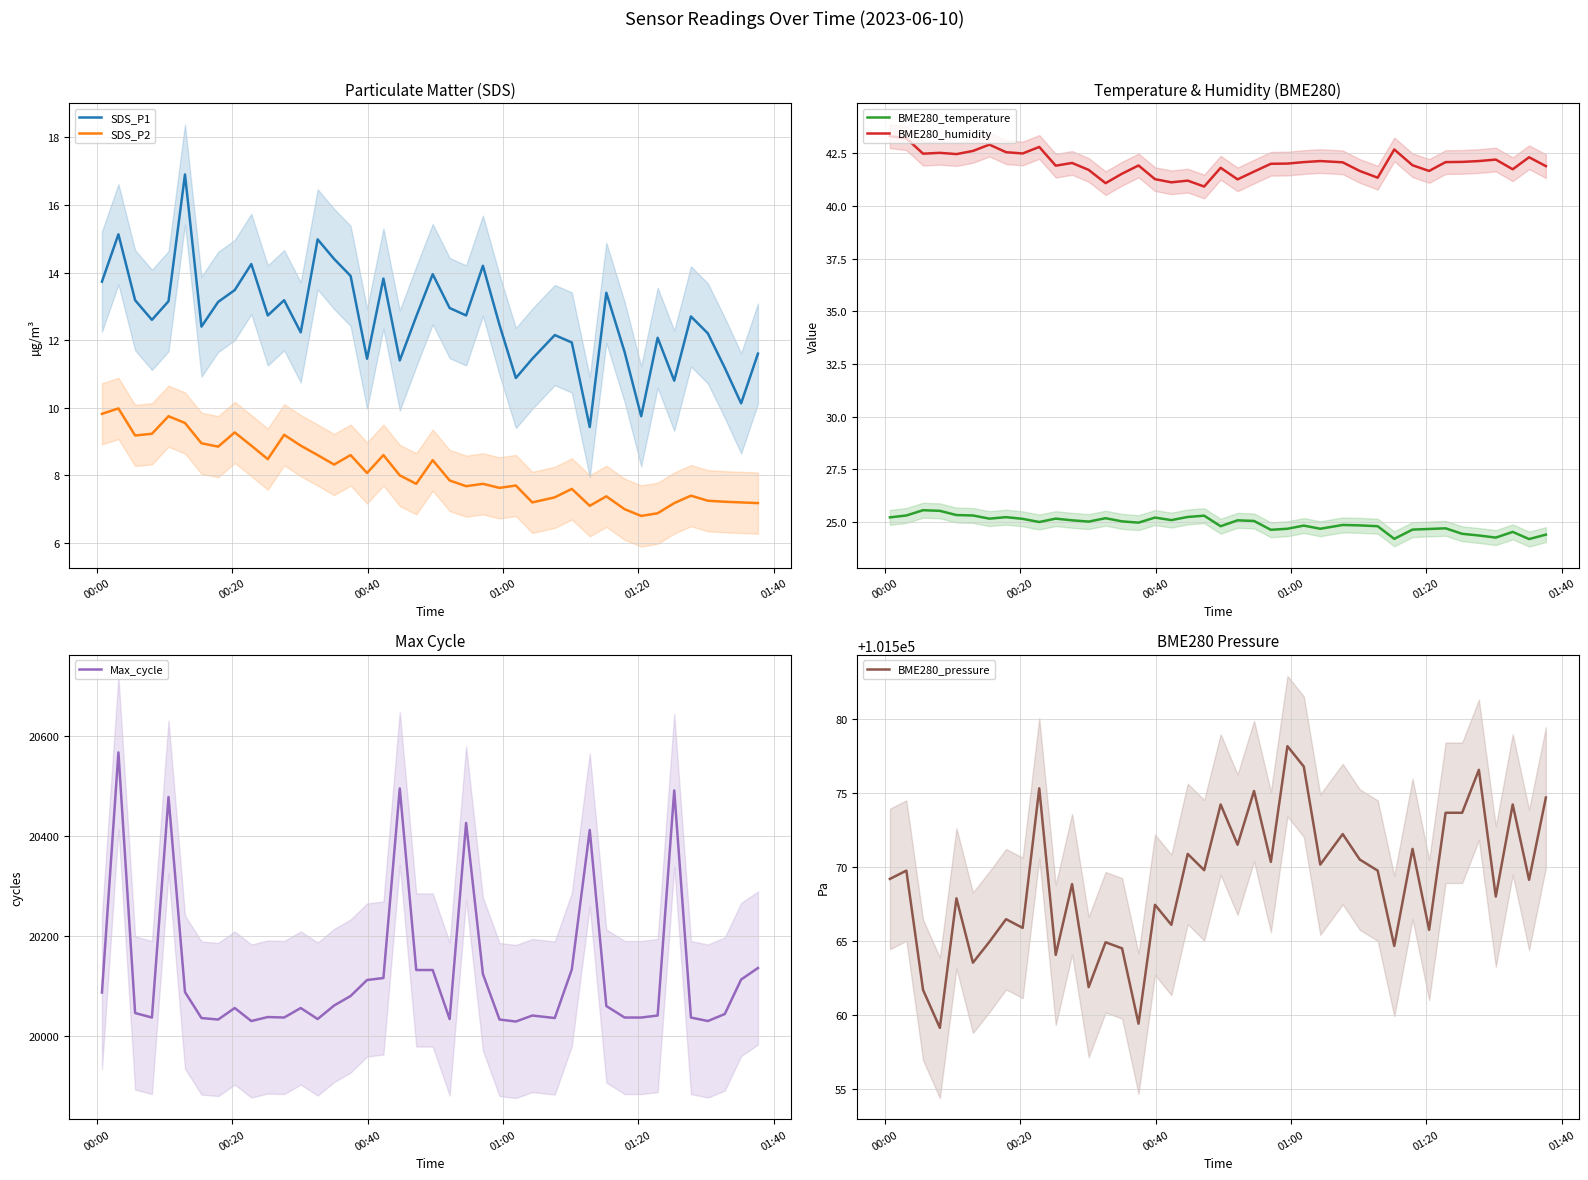

What is the value of the SDS_P2 point at the 25th from the left?

7.6